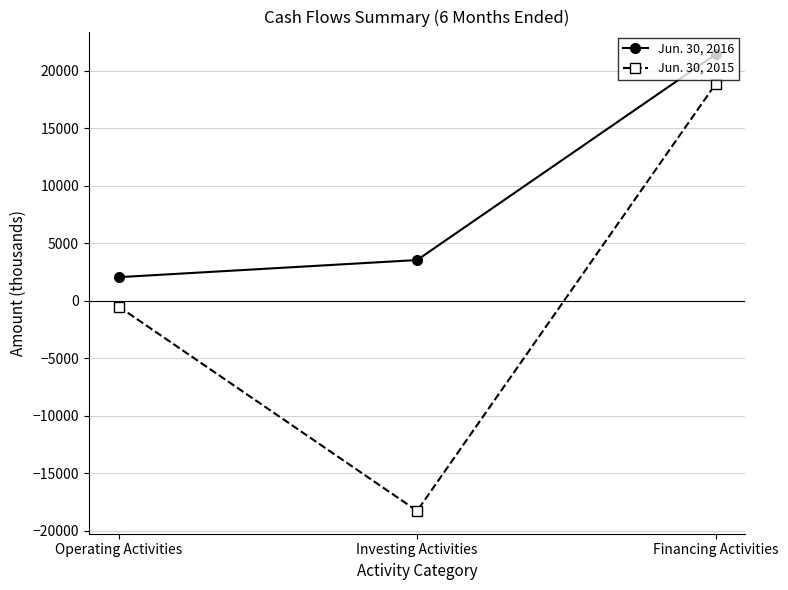

Reading left to right, list all the values displayed in this chart.

Jun. 30, 2016: 2045	3537	21433
Jun. 30, 2015: -508	-18293	18854